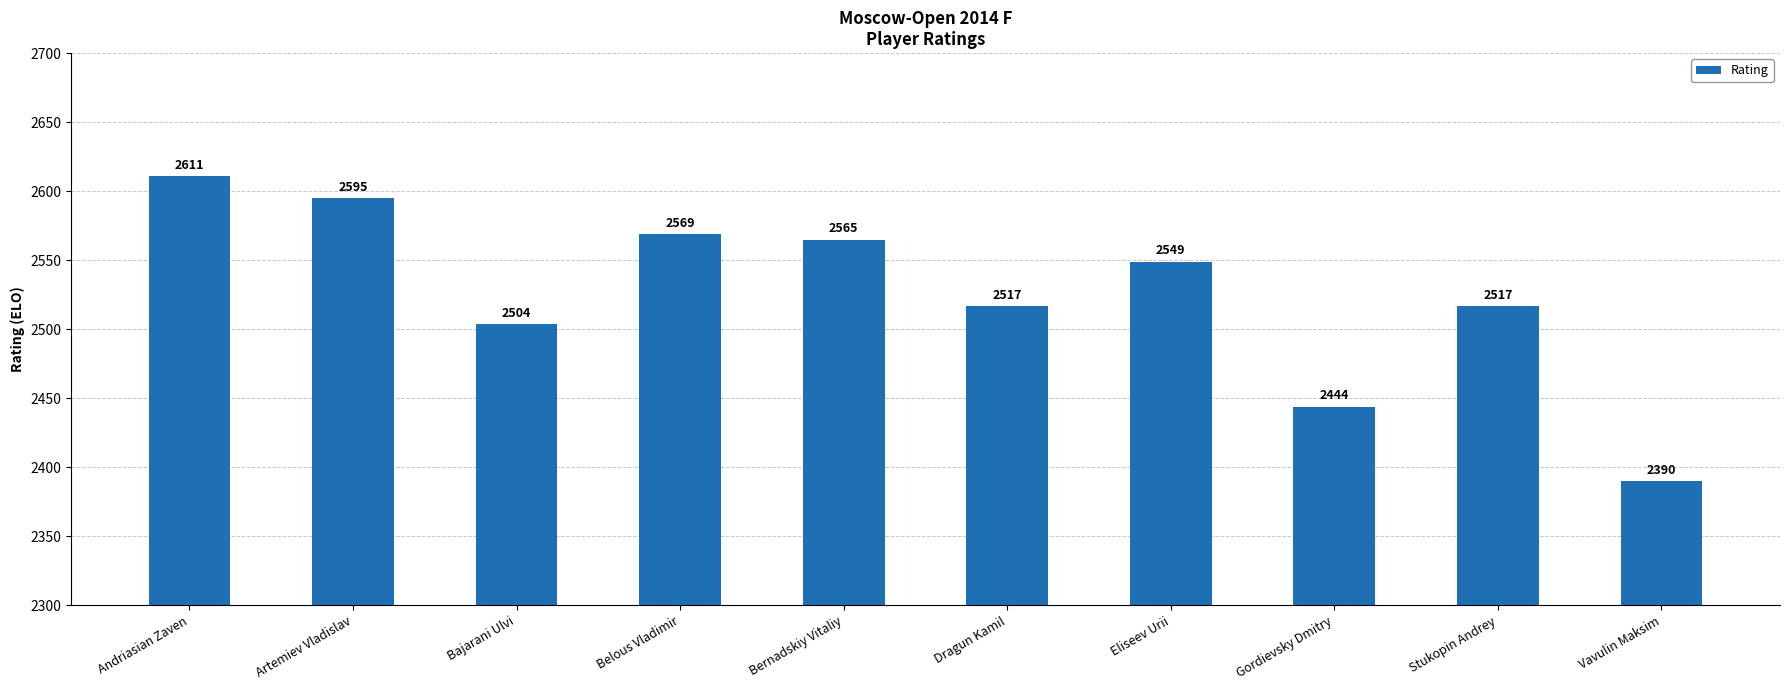

What is the change in value from Artemiev Vladislav to Bernadskiy Vitaliy?

-30